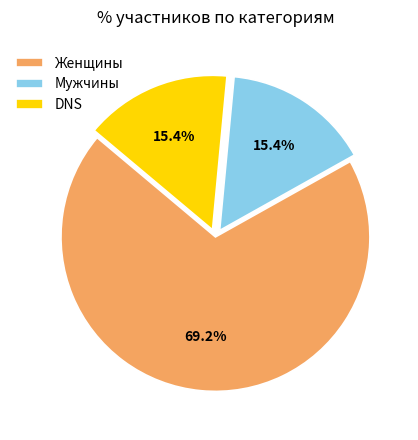

Is it true that Женщины is 69% of the pie?

True